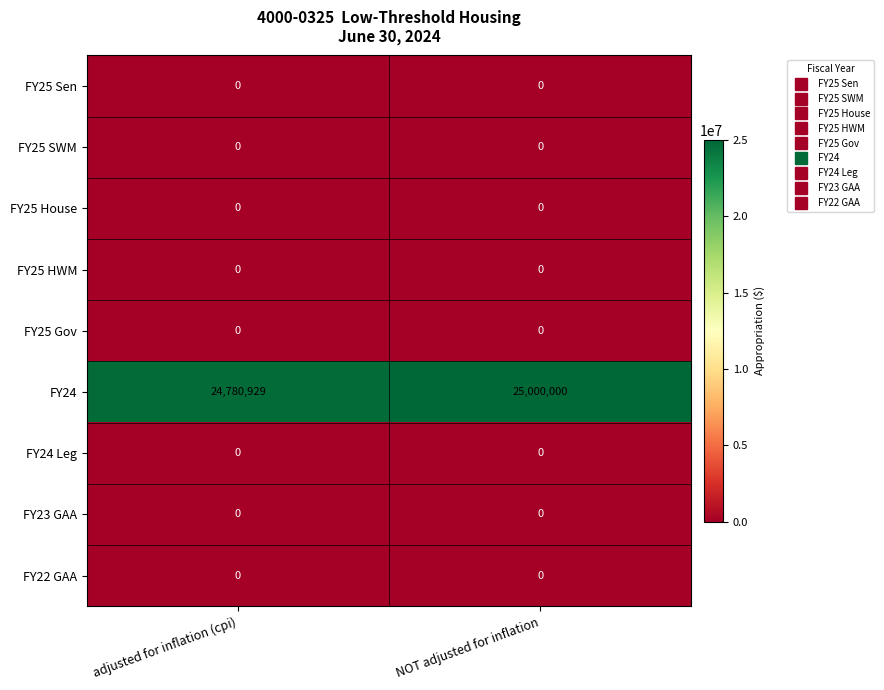

What is the total value across all series at adjusted for inflation (cpi)?

24780929